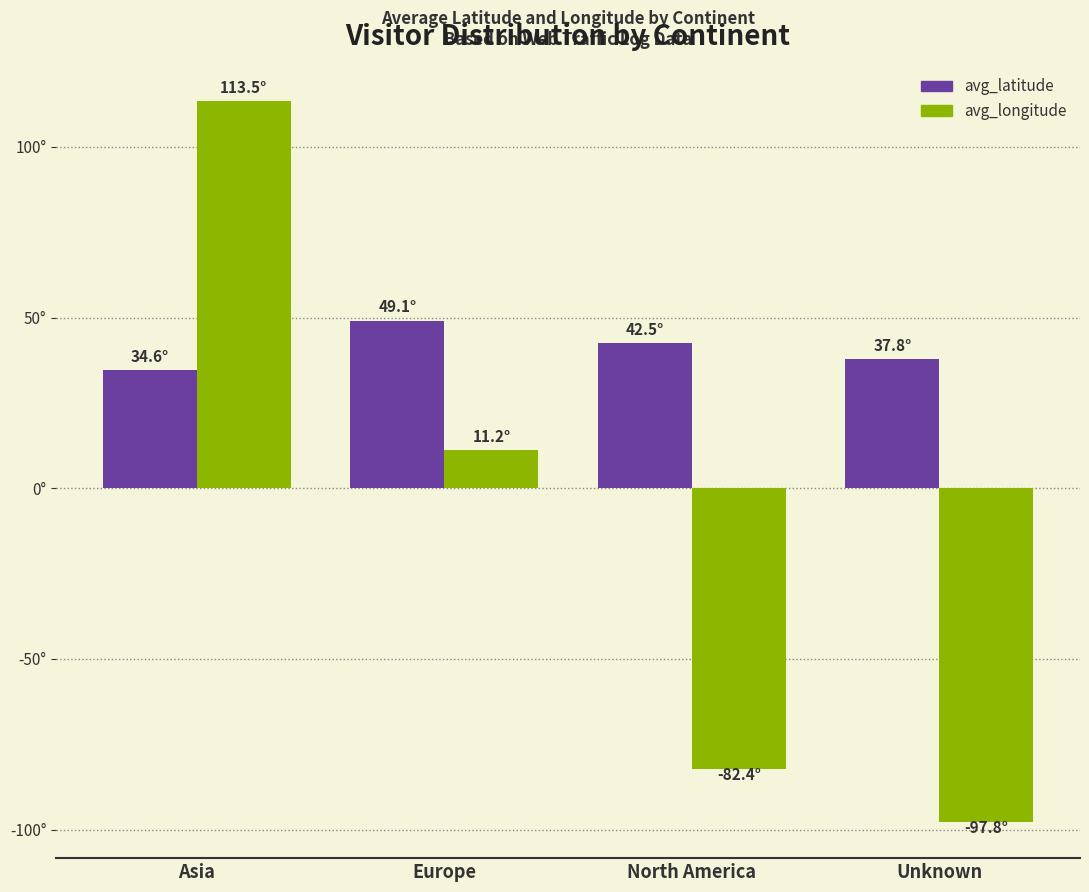

What is the total value across all series at Asia?

148.1